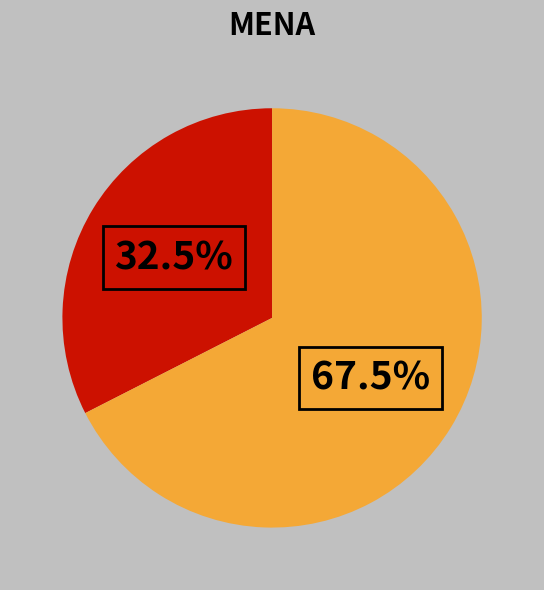

Does any single category account for the majority?

Yes